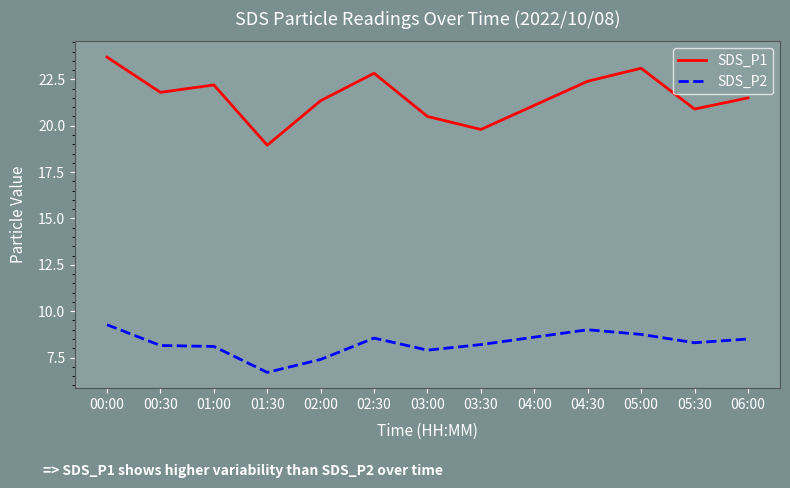

Is it true that SDS_P1 equals 10.1 at 03:30?

False